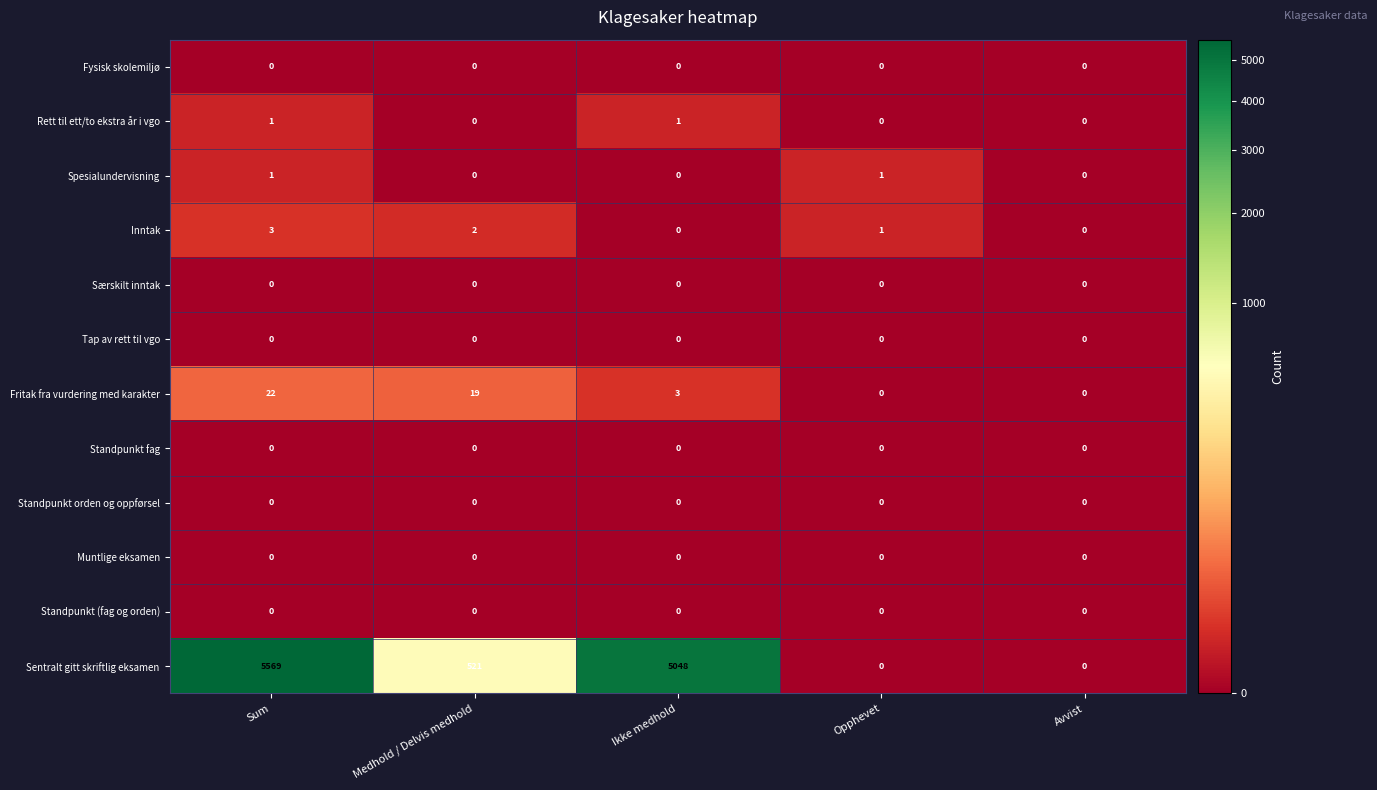

The Standpunkt orden og oppførsel series shows 0 at Medhold / Delvis medhold. True or false?

True